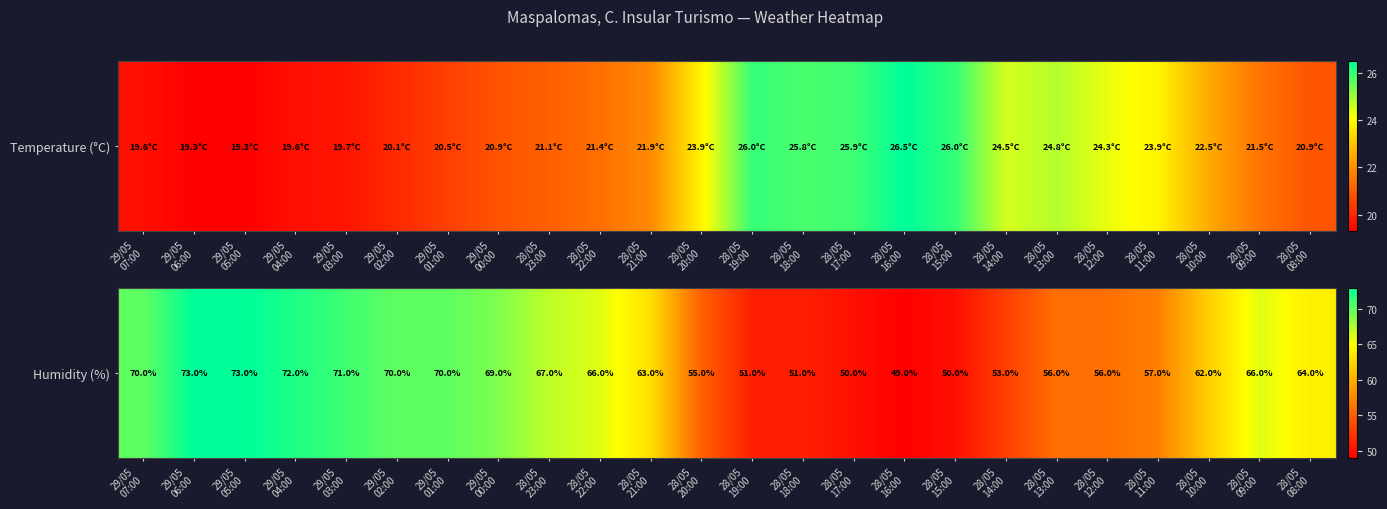

What is the difference between the values at 28/05
17:00 and 29/05
01:00?

20